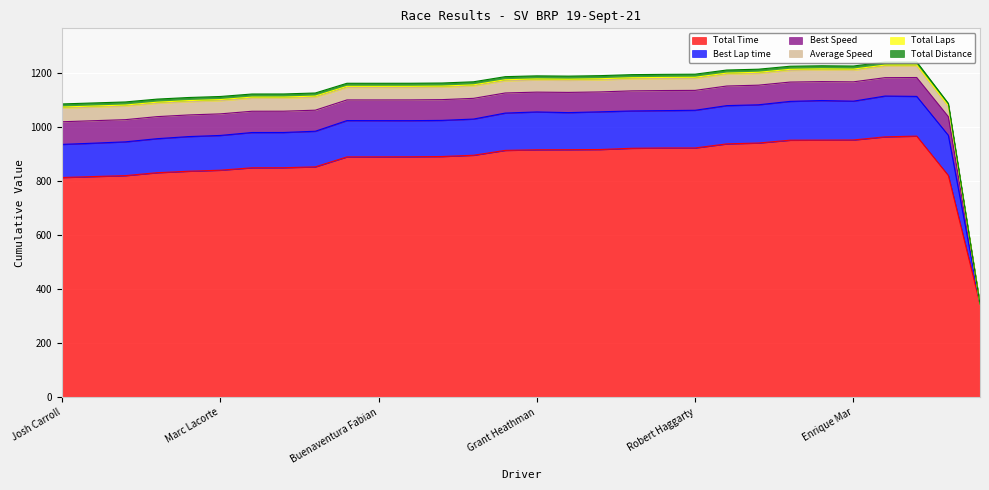

What is the sum of the Best Lap time values at Rod Stoddard and Josh Carroll?

268.9